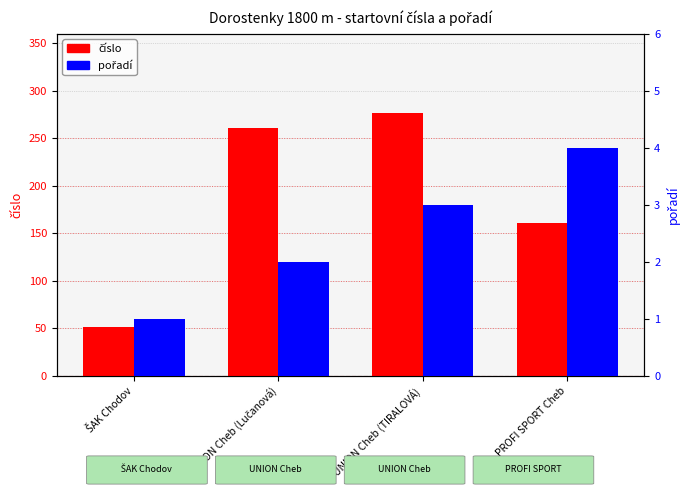

What is the label of the 4th bar from the right?

ŠAK Chodov